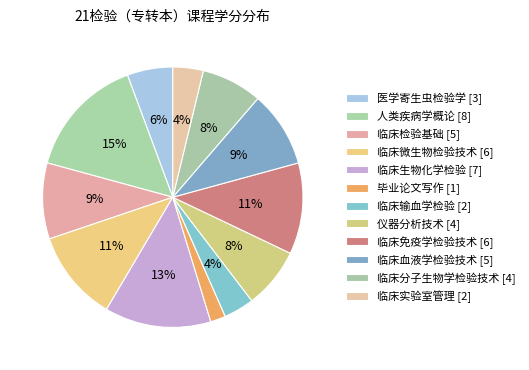

Does 临床生物化学检验 represent more than half of the total?

No